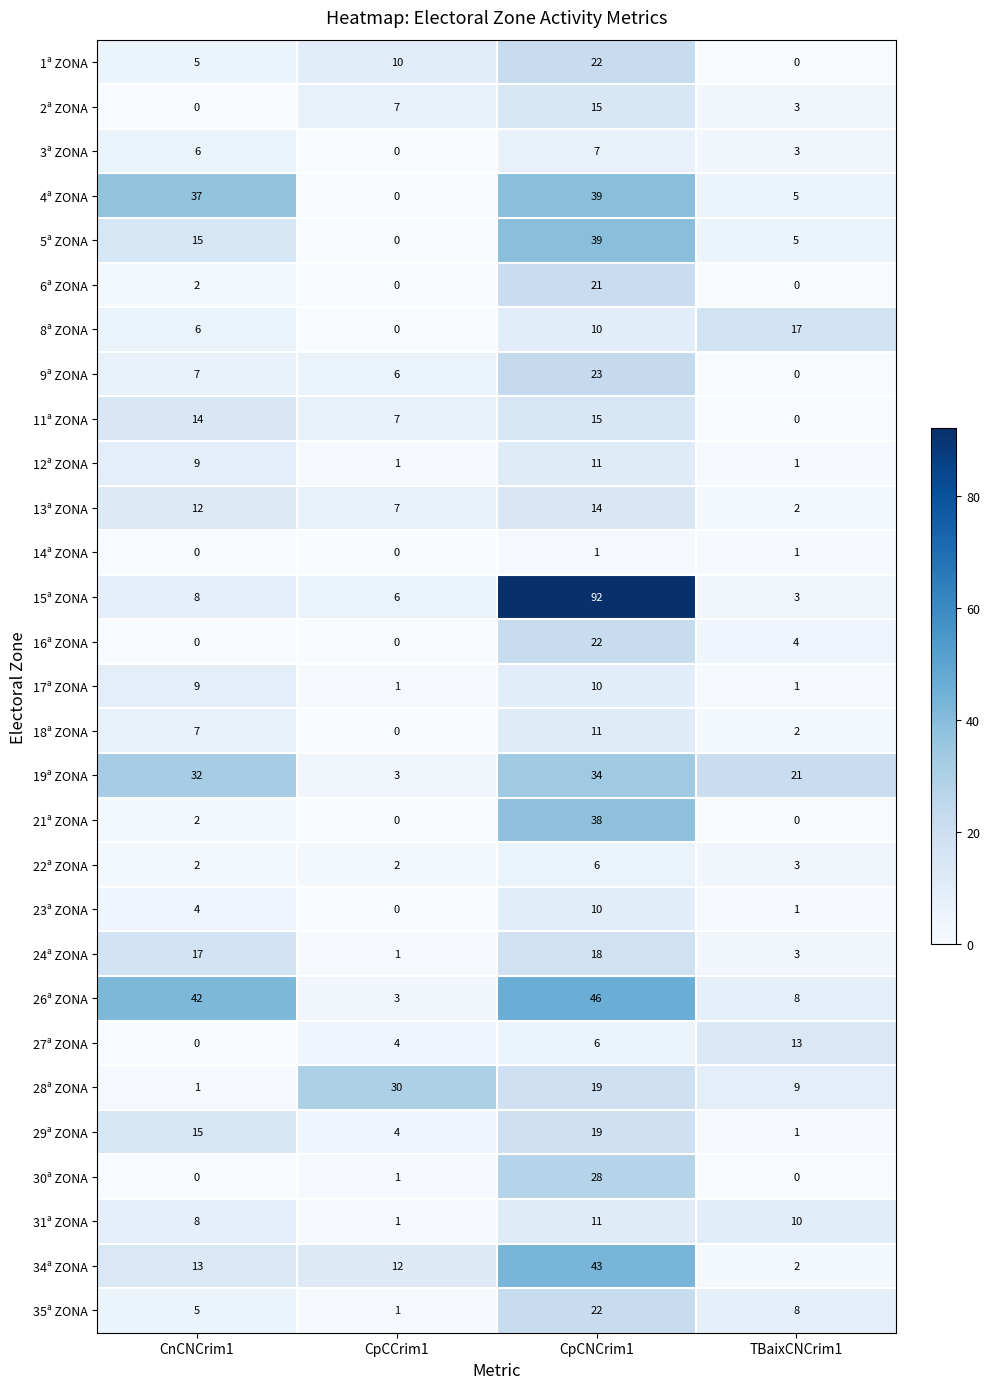

What is the total value across all series at CpCCrim1?

107